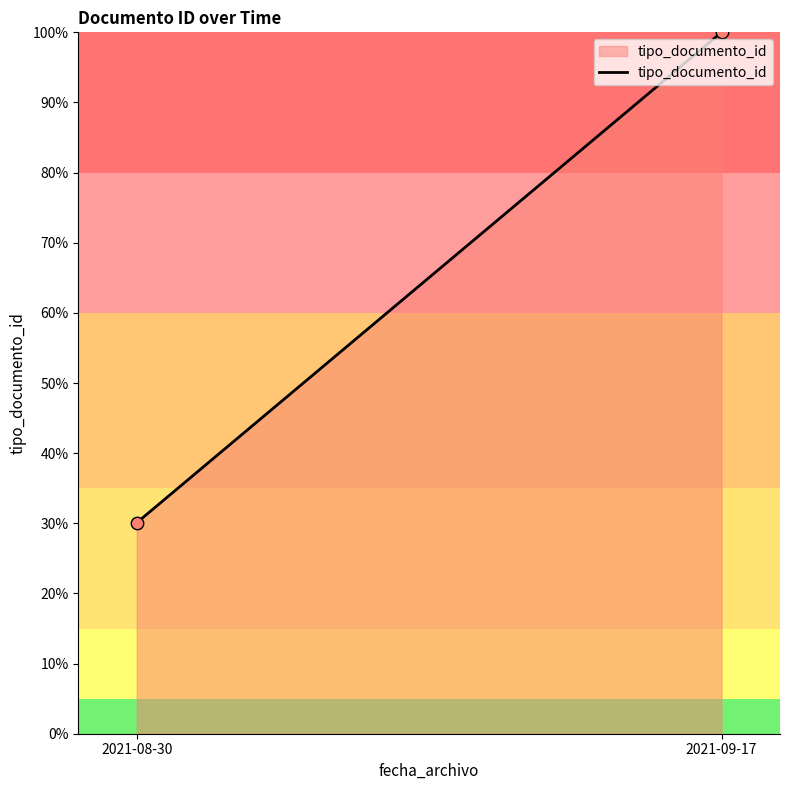

What is the average Y value?

65.0